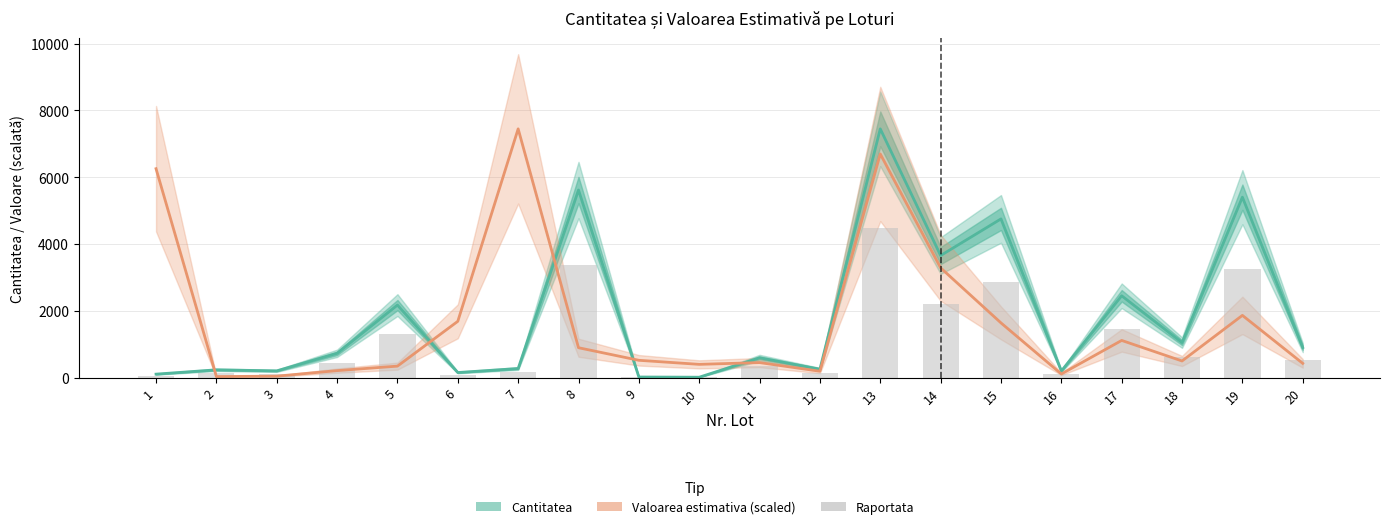

What is the highest value of the Cantitatea series?

7450.0